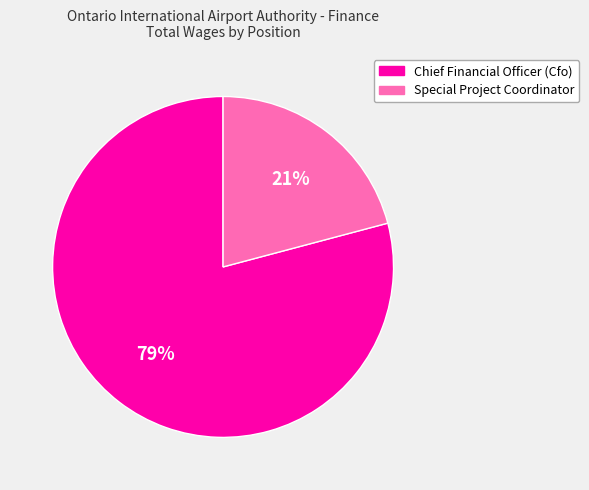

True or false: Special Project Coordinator accounts for 21% of the total.

True